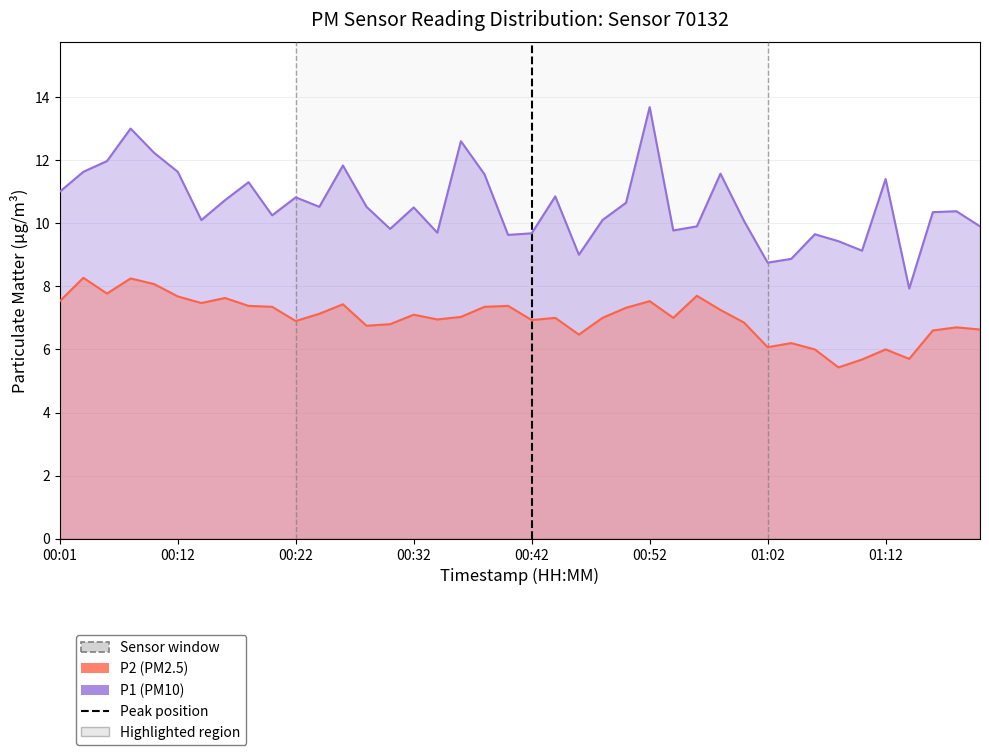

The value of P1 (PM10) at 14 is 2.7. True or false?

False